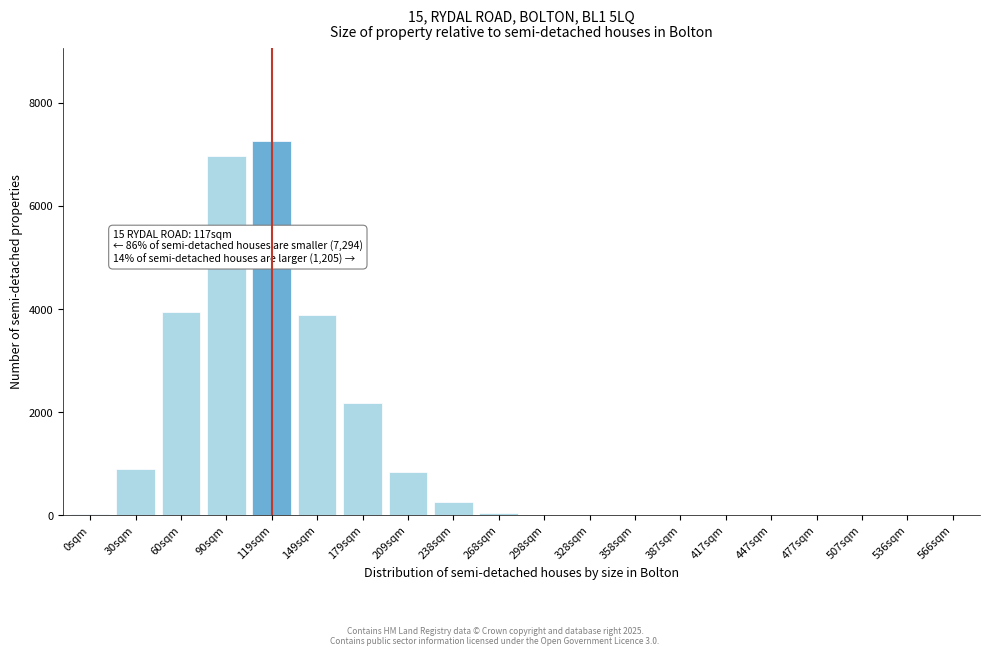

What is the greatest value displayed?

7255